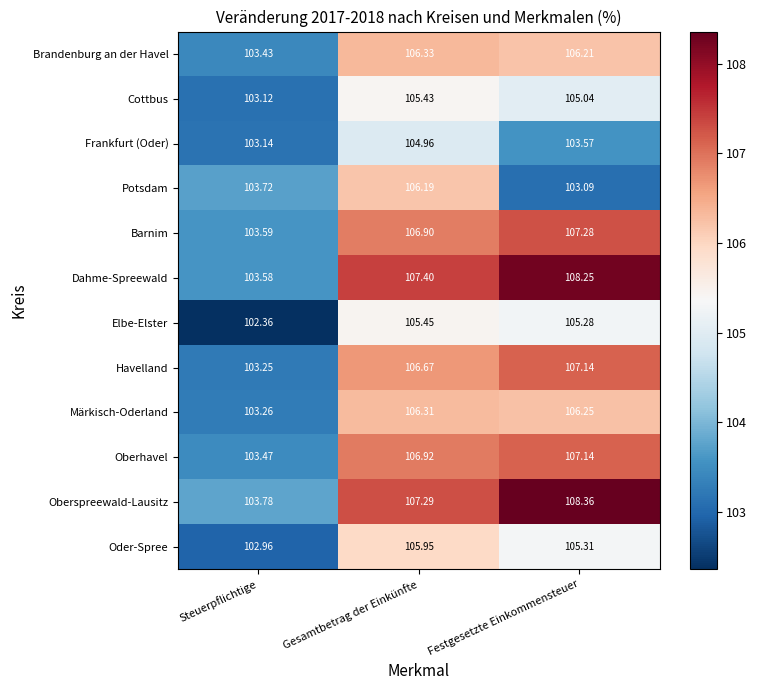

At which label is Dahme-Spreewald closest to 105?

Steuerpflichtige